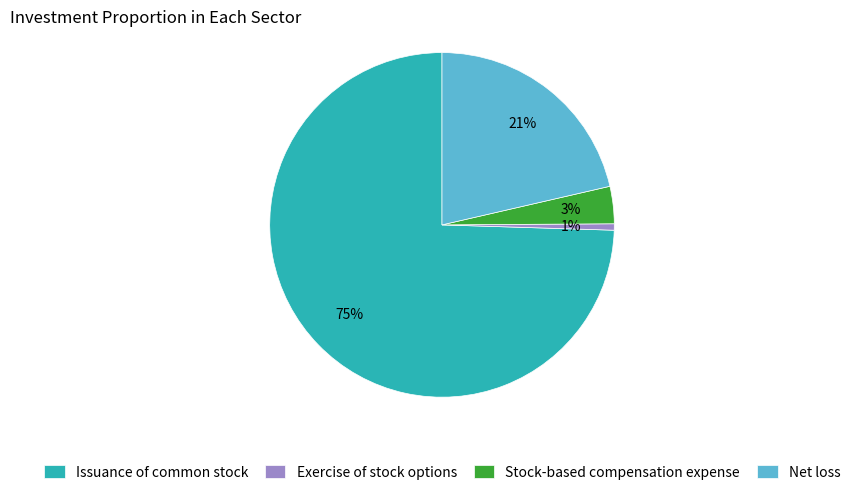

Between Stock-based compensation expense and Exercise of stock options, which is larger?

Stock-based compensation expense